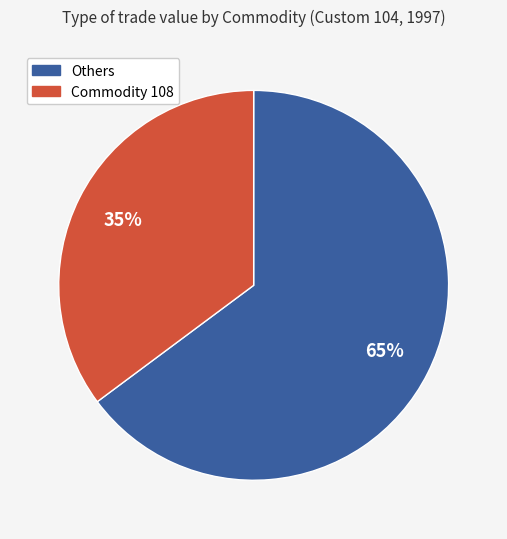

To the nearest percent, what is the average slice percentage?

50%